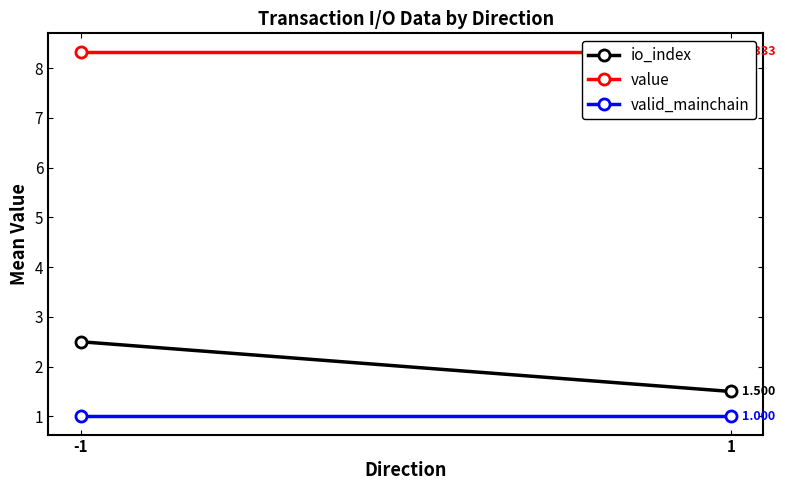

How many value values are between 8 and 9?

2